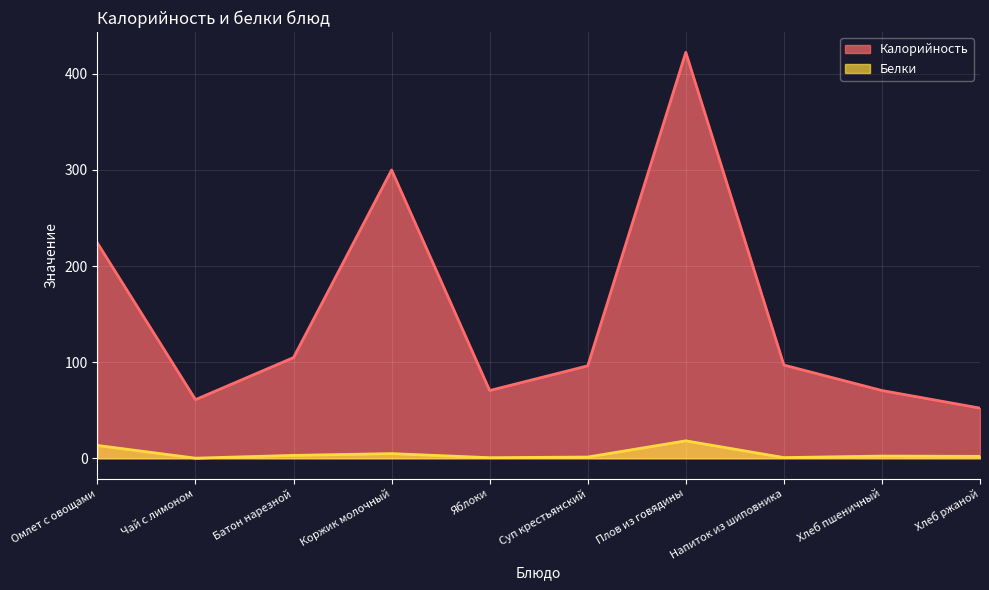

At how many categories does at least one series exceed 263?

2